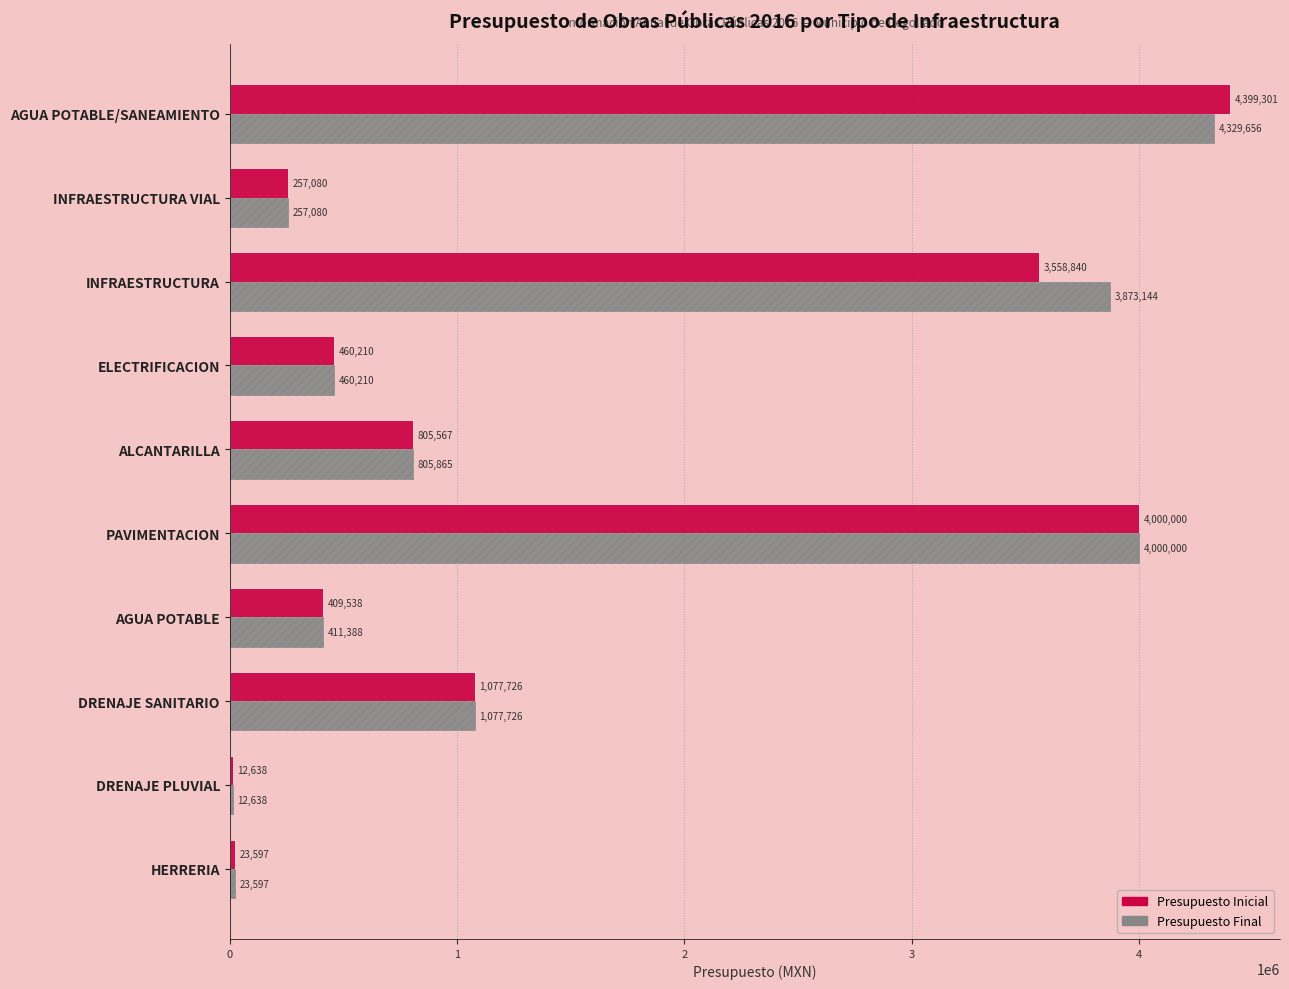

What is the highest value of the Presupuesto Inicial series?

4399301.4